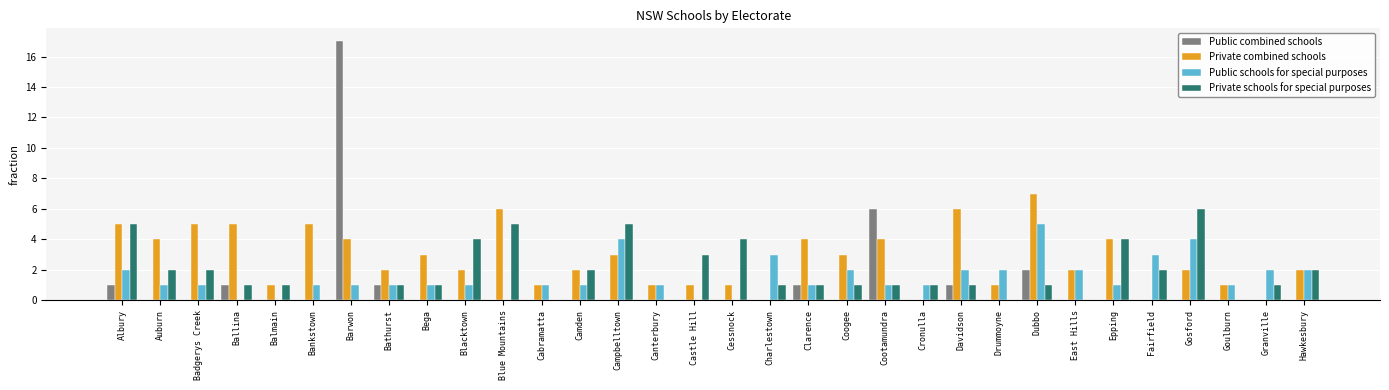

Is the value of Public combined schools at Bathurst greater than the value of Private combined schools at Cootamundra?

No